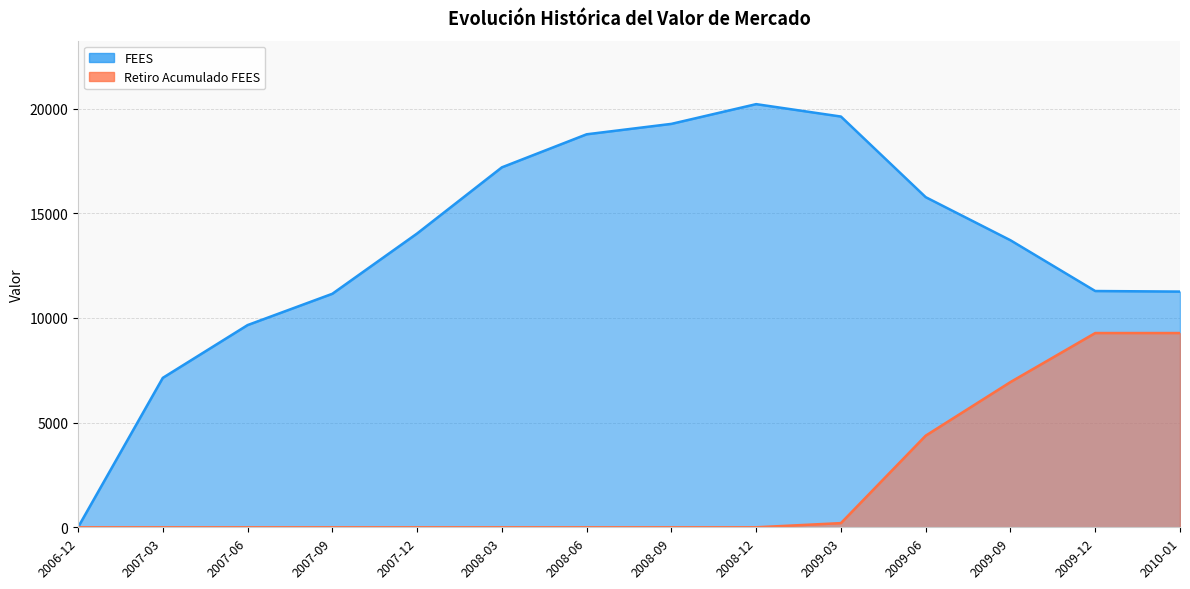

What is the spread (max minus min) of values at 2008-09?

19268.3